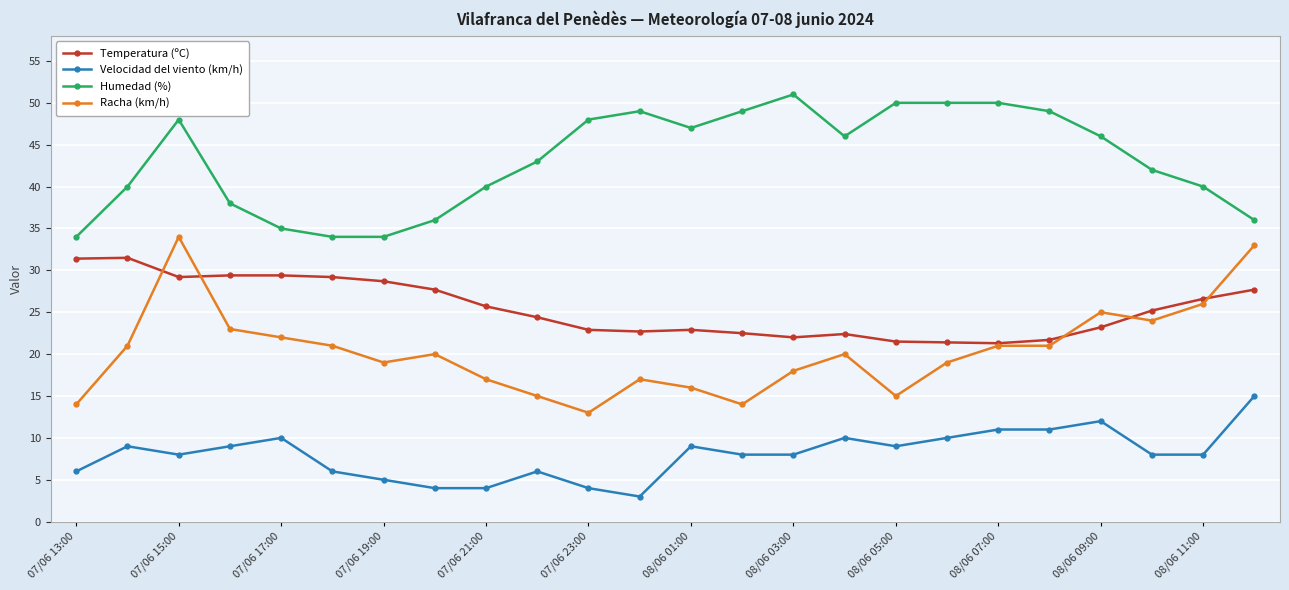

What is the difference between the maximum and minimum values in the Humedad (%) series?

17.0